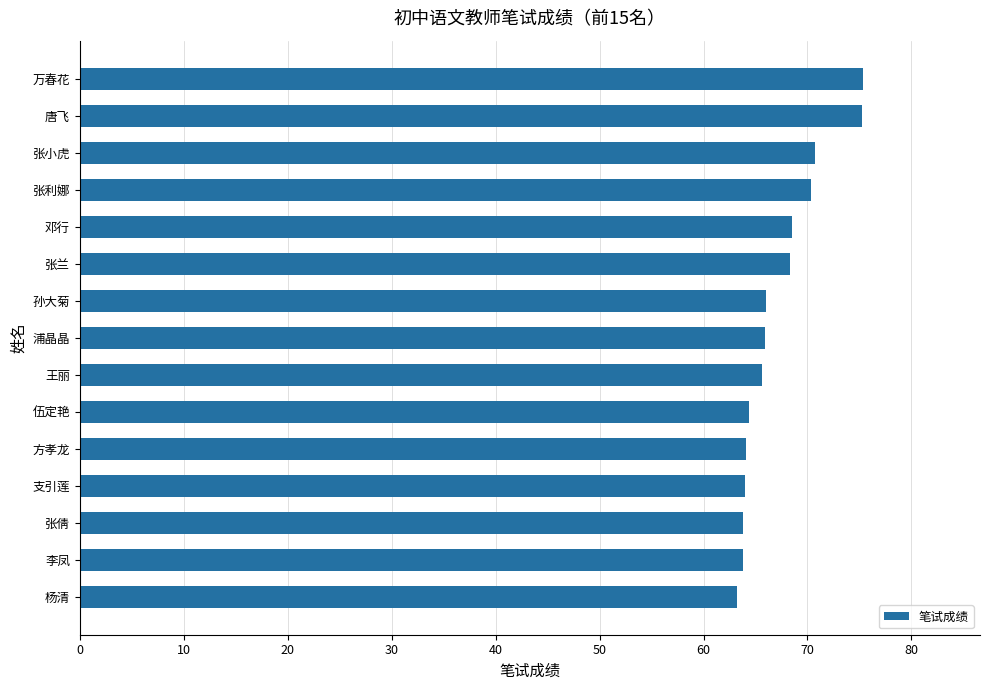

Is it true that the value at 王丽 is 65.6?

True